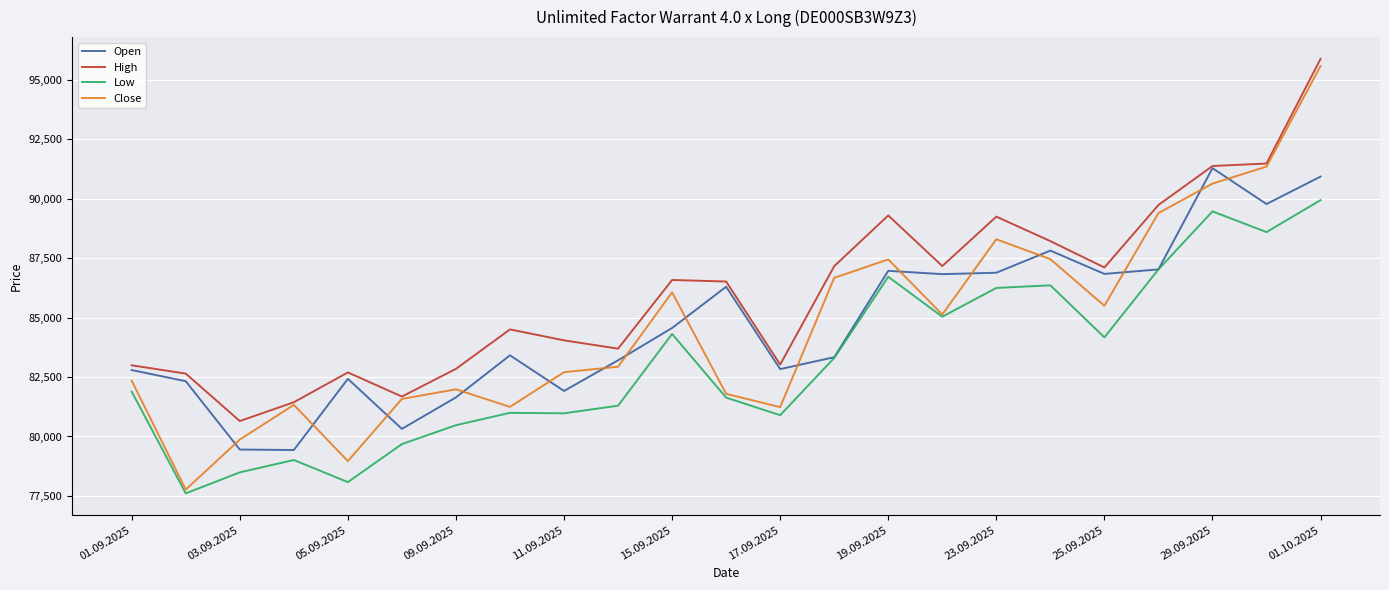

Which series has the widest spread of values?

Close